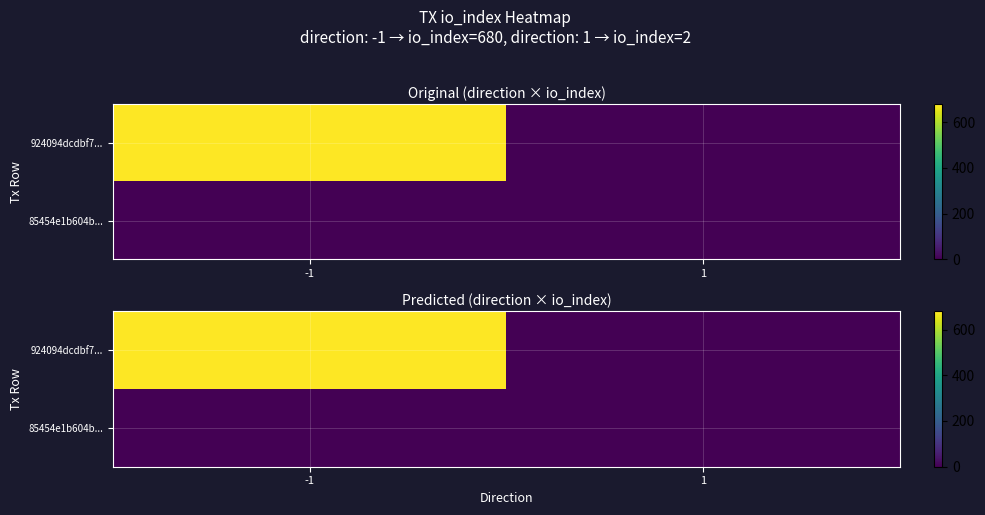

At how many categories does at least one series exceed 162?

1